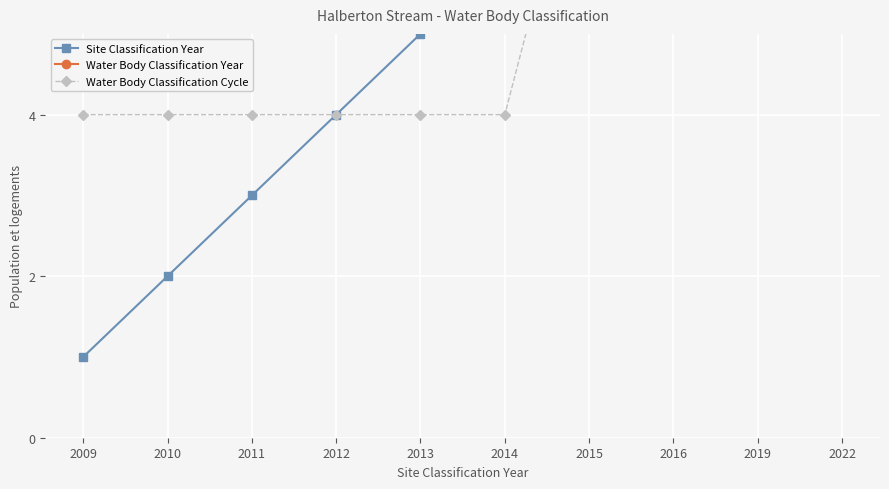

What are all the series names shown in the legend?

Site Classification Year, Water Body Classification Year, Water Body Classification Cycle